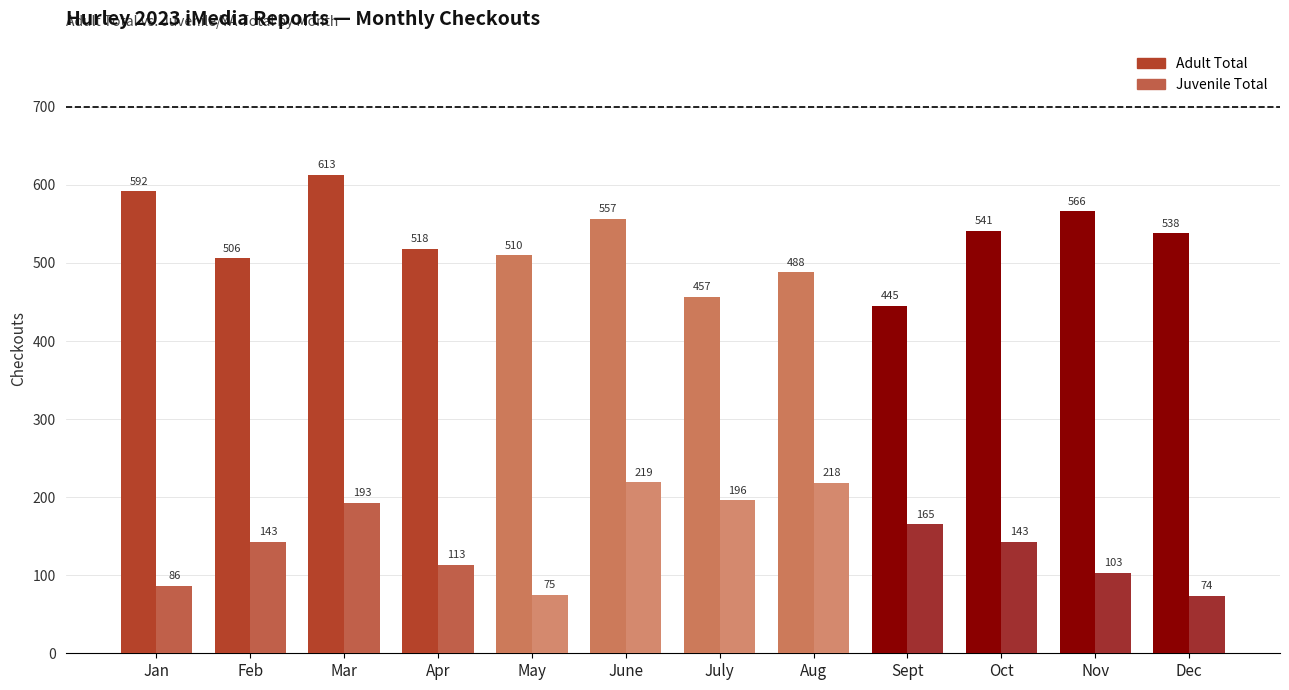

Which category has the lowest value across all series?

Dec